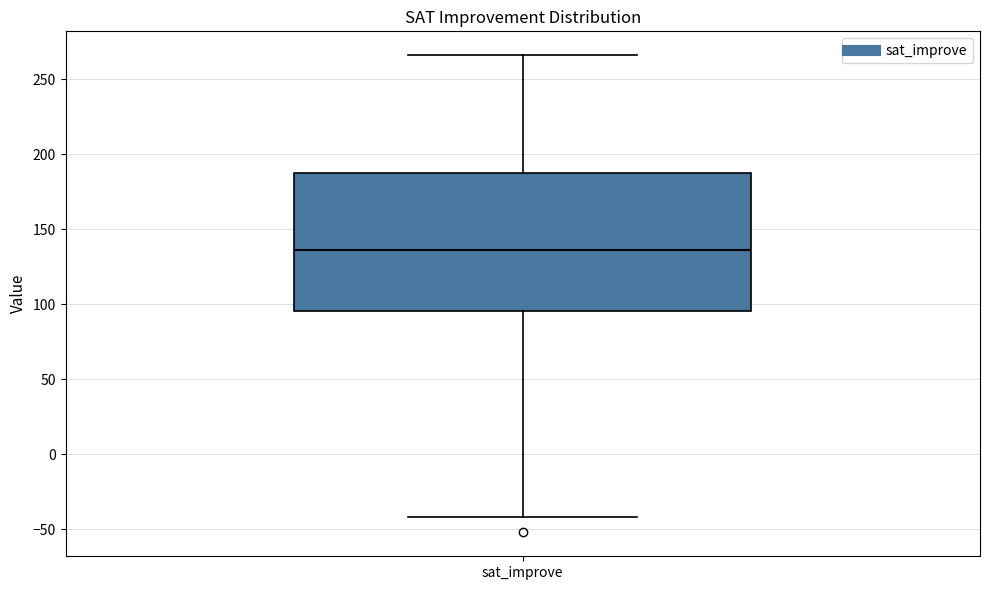

Where is the lower edge of the box for sat_improve on the y-axis? The values are not printed on the chart, so give them approximately, as read against the axis.

95